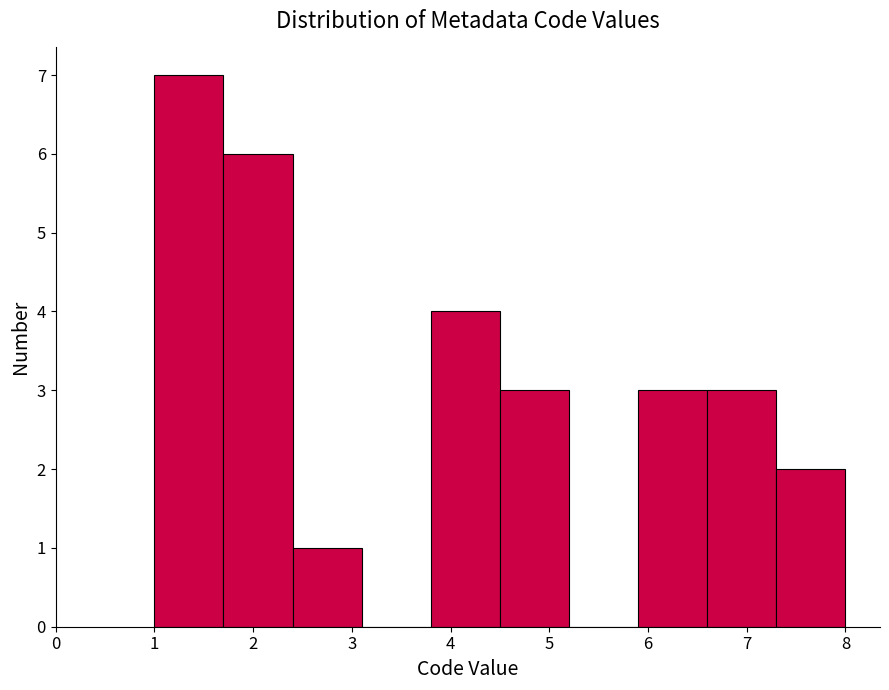

Reading left to right, list every bar in this chart as the range it spans on the x-axis followed by its height. The values are not printed on the chart, so give them approximately, as read against the axis.

1.0 to 1.7: 7
1.7 to 2.4: 6
2.4 to 3.1: 1
3.1 to 3.8: 0
3.8 to 4.5: 4
4.5 to 5.2: 3
5.2 to 5.9: 0
5.9 to 6.6: 3
6.6 to 7.3: 3
7.3 to 8.0: 2